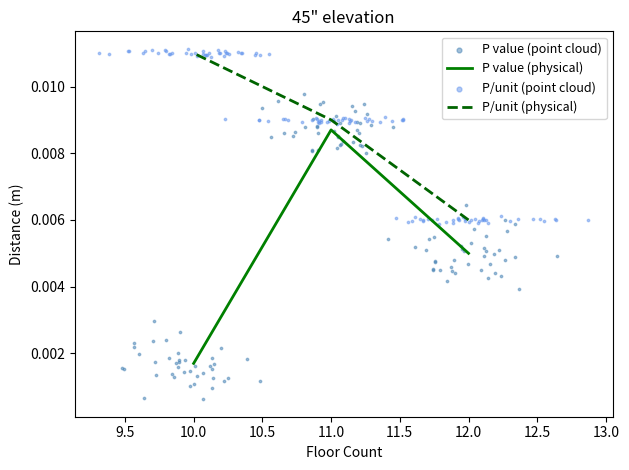

At how many categories does at least one series exceed 0?

3